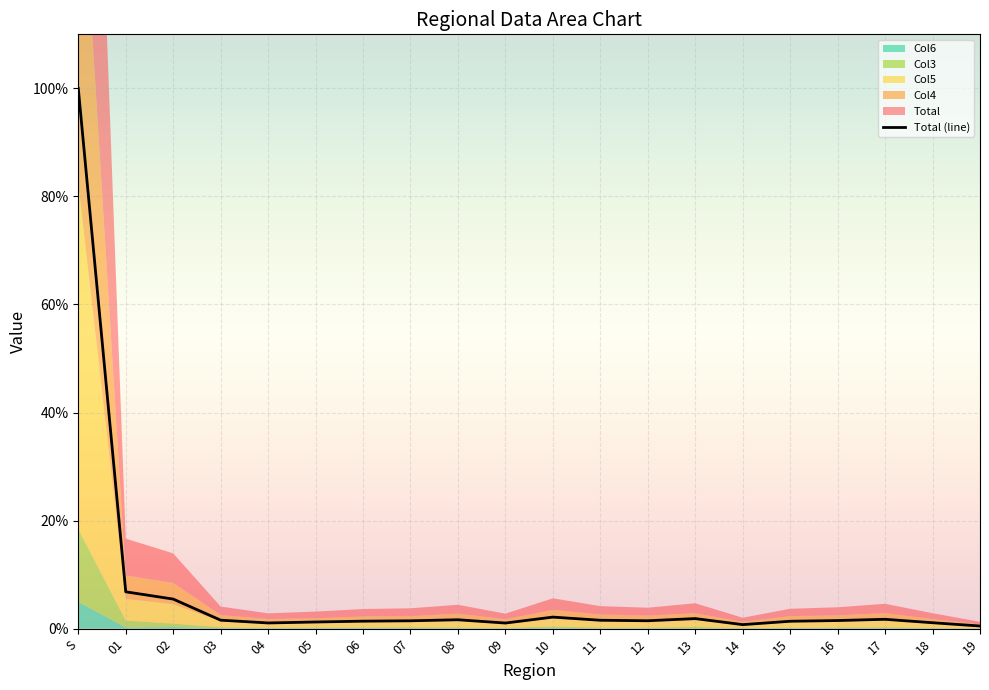

How many points are higher than both their immediate neighbors (excluding endpoints)?

4